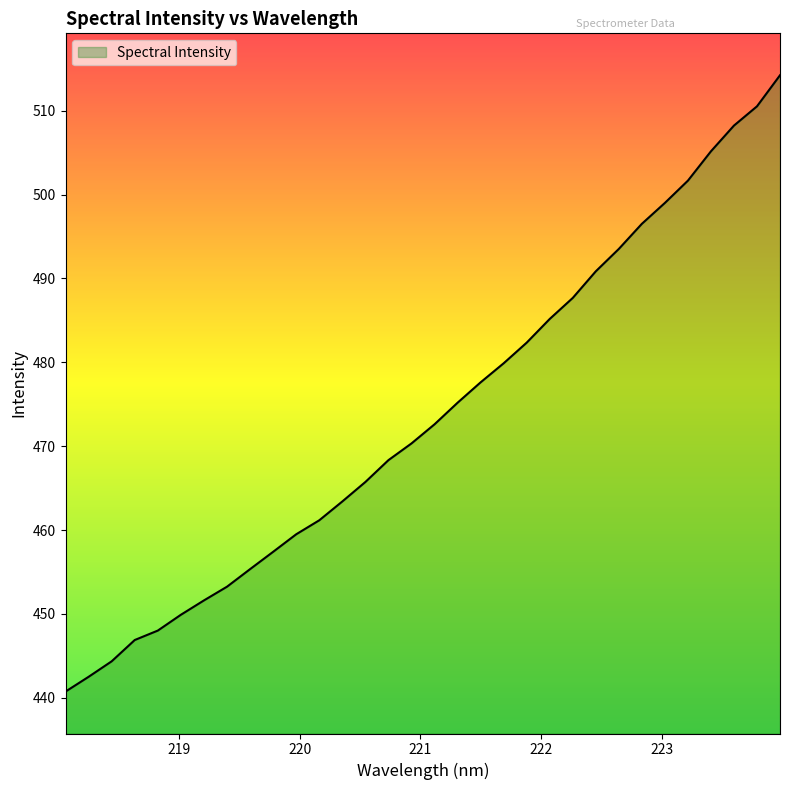

What is the minimum value shown in the chart?

440.7